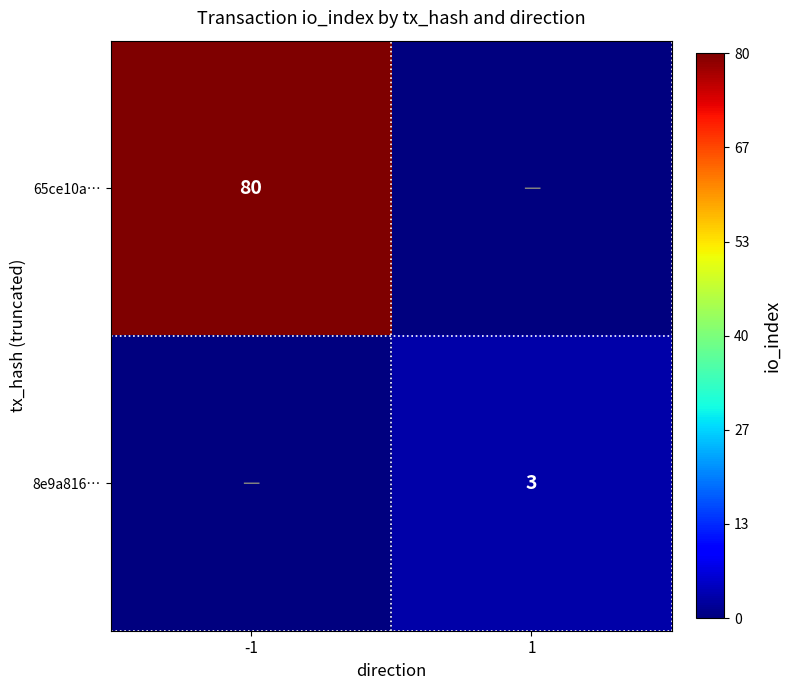

The 8e9a816… series shows 5 at 1. True or false?

False